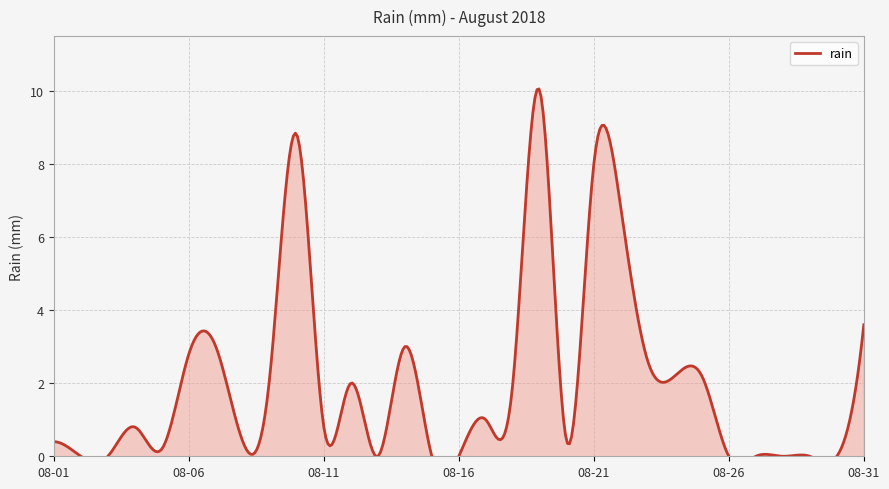

Between 2018-08-03 and 2018-08-12, which is larger?

2018-08-12